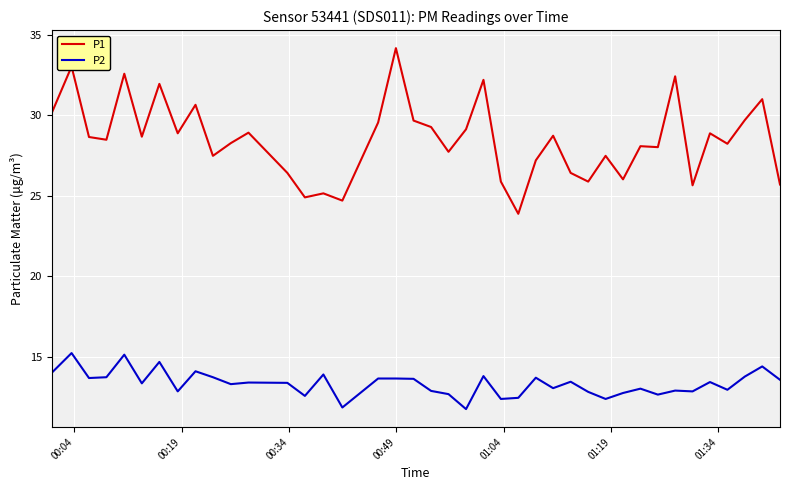

Is this an area chart (filled region under the line)?

No